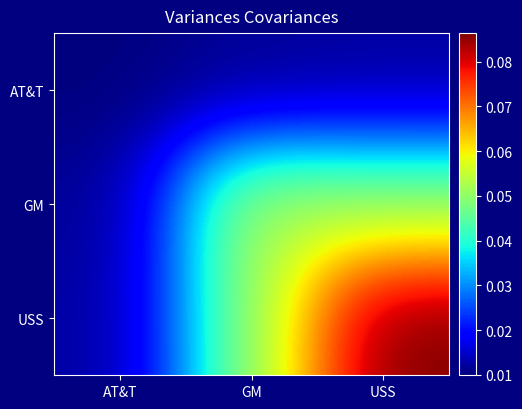

Reading left to right, list all the values displayed in this chart.

AT&T: AT&T=0.0	GM=0.0	USS=0.0
GM: AT&T=0.0	GM=0.1	USS=0.1
USS: AT&T=0.0	GM=0.1	USS=0.1